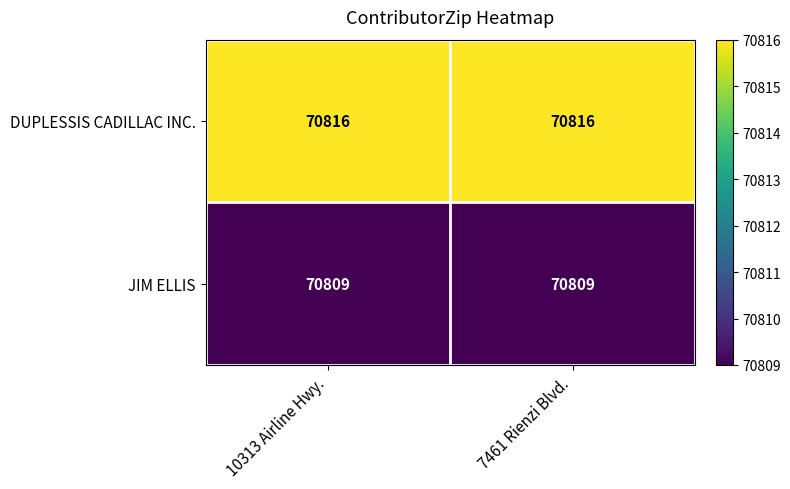

What is the average value of the DUPLESSIS CADILLAC INC. series?

70816